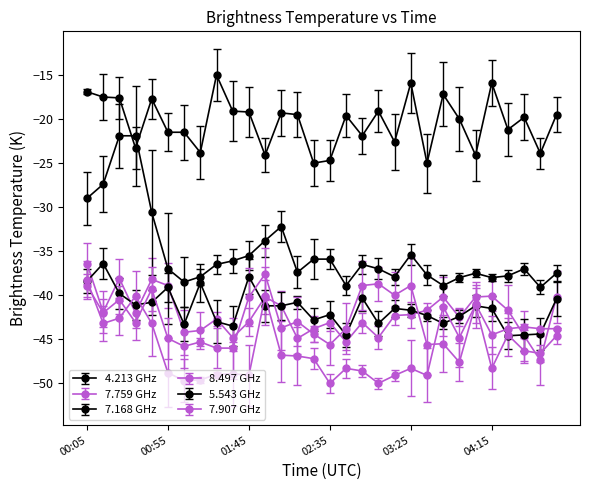

How many lines are shown in the chart?

6